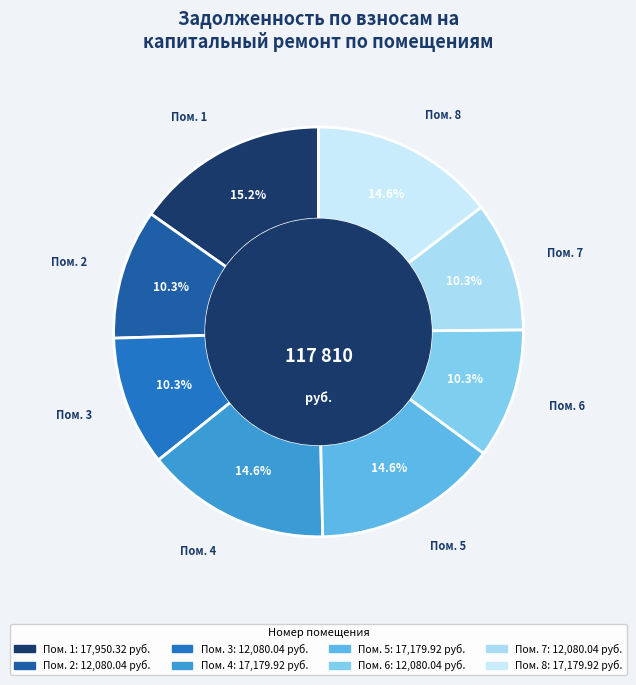

Rank the categories by value from lowest to highest.

2, 3, 6, 7, 4, 5, 8, 1